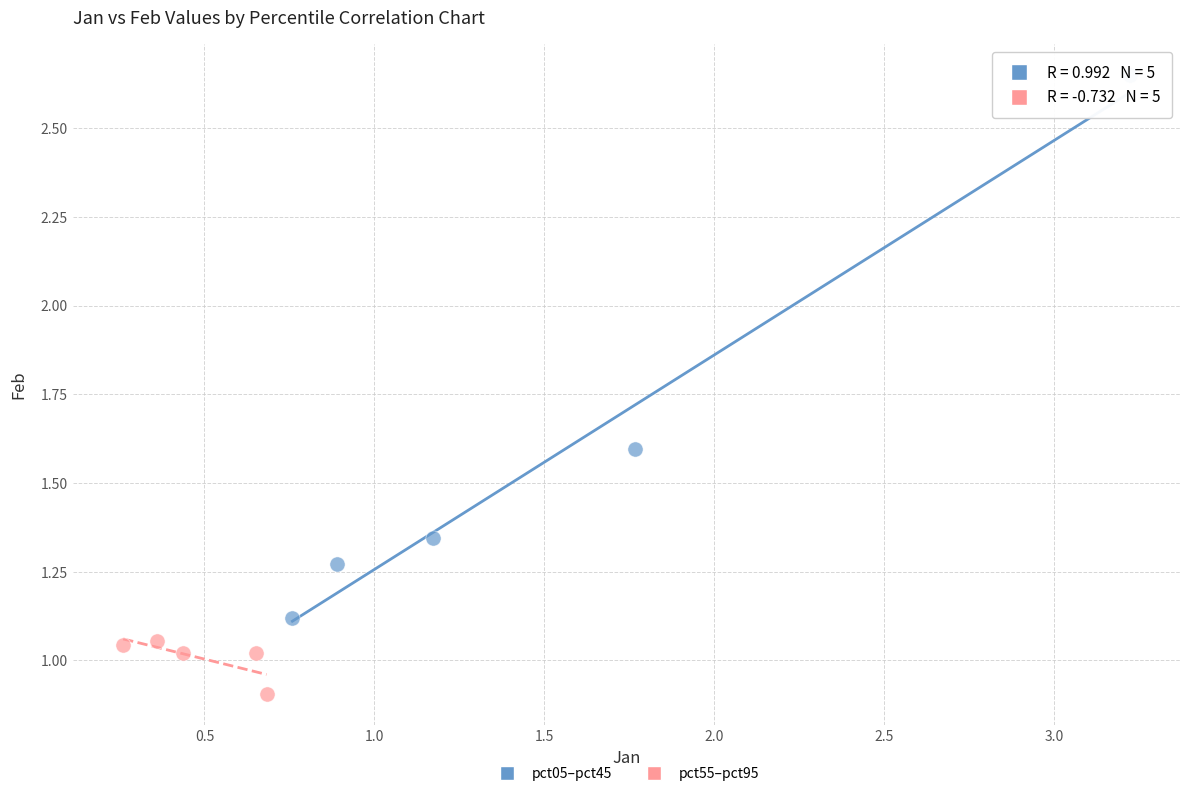

Which series contains the lowest Y value?

pct55–pct95